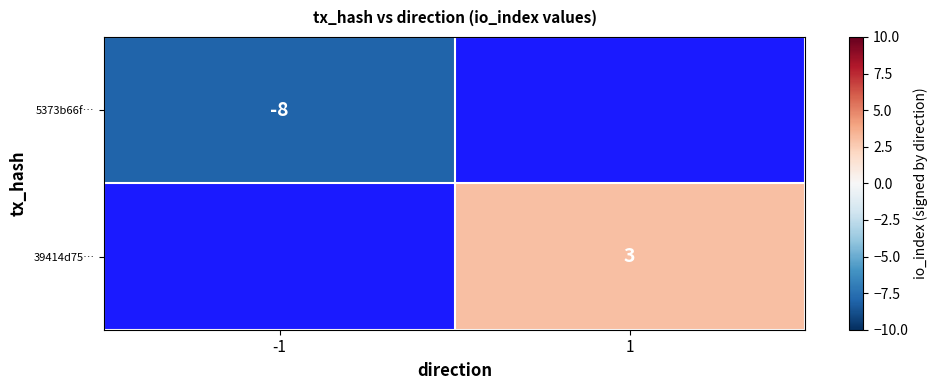

Is it true that 39414d75… equals 3 at 1?

True